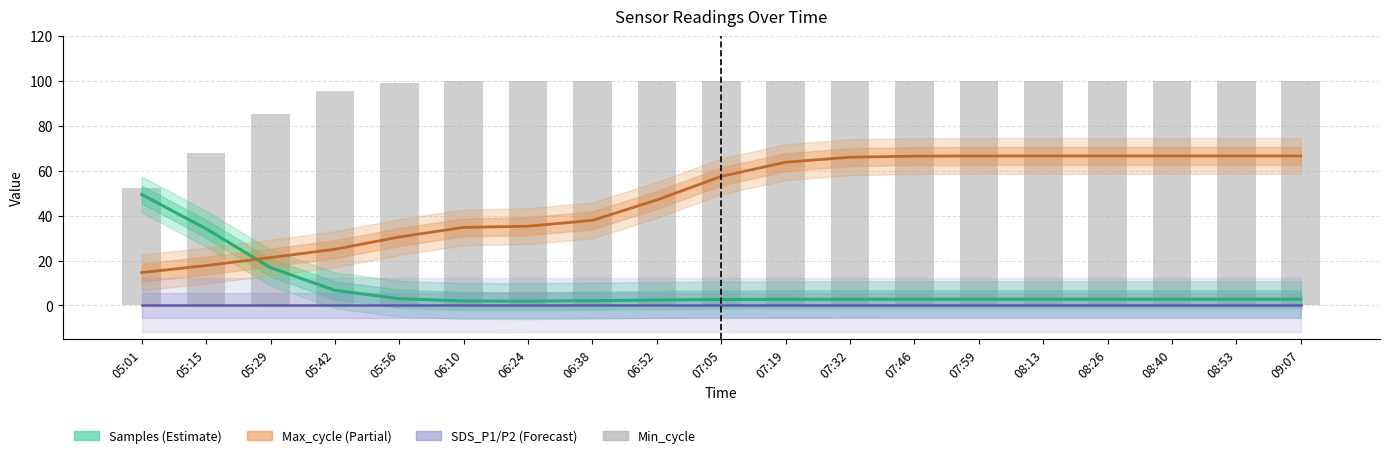

What is the difference between the highest and lowest values at 07:59?

100.0